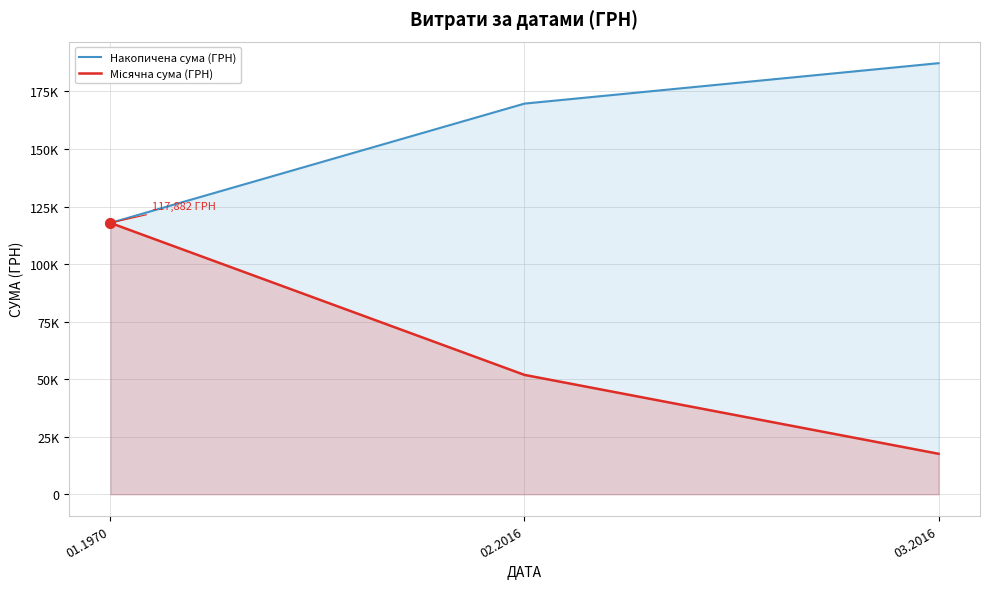

Which series has the largest Y range (max minus min)?

Місячна сума (ГРН)